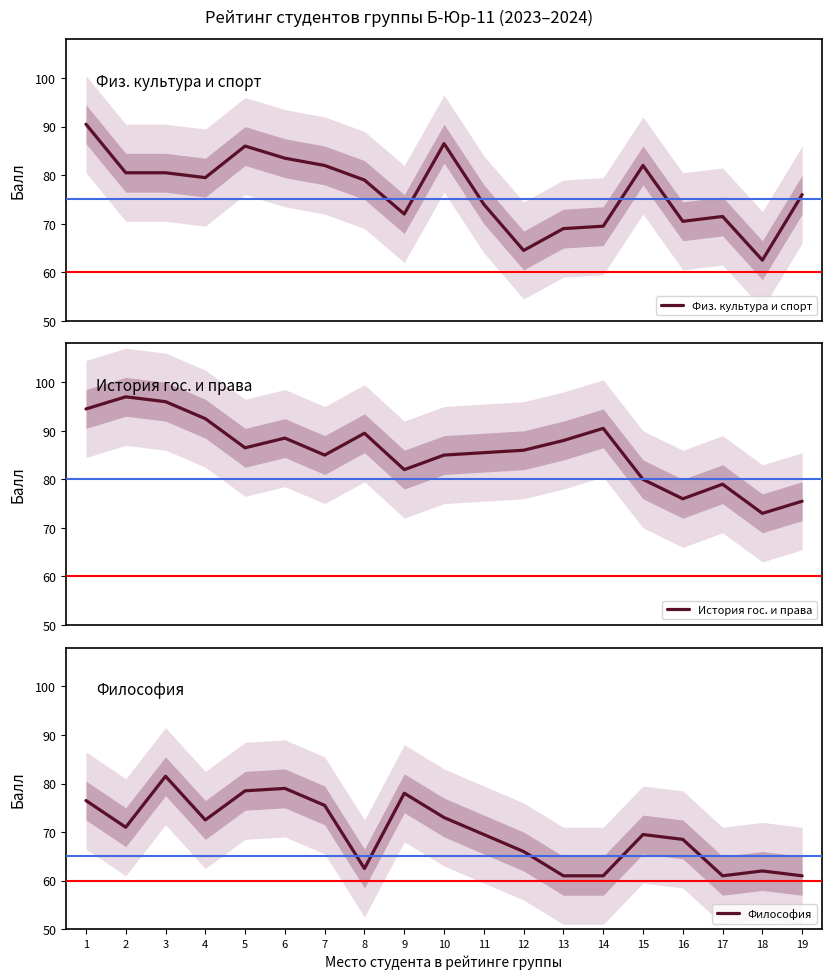

Which category has the lowest value across all series?

13